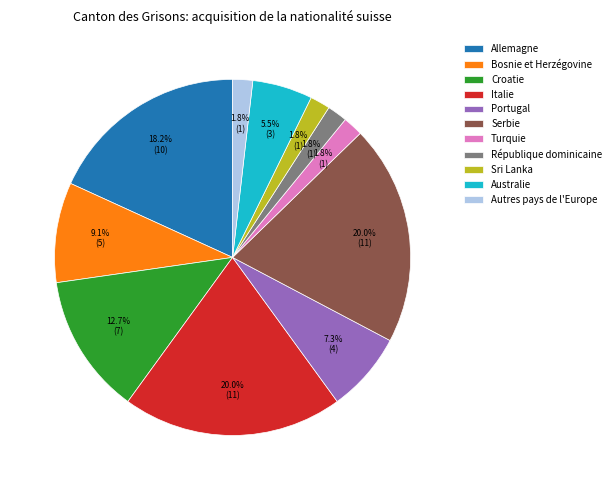

True or false: Portugal accounts for 7% of the total.

True